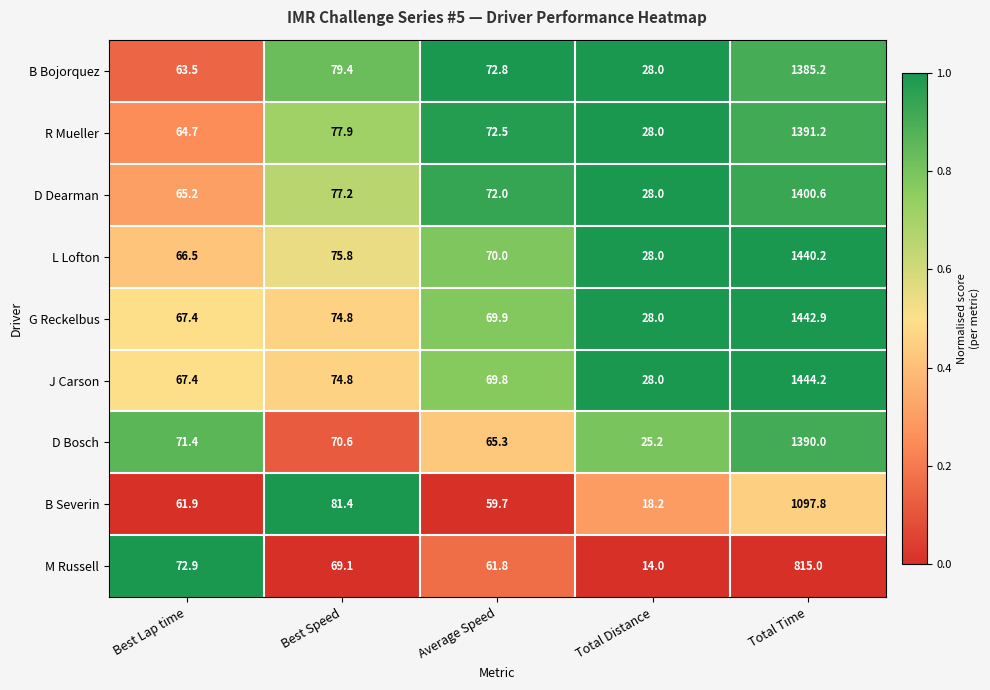

Which series has the largest total across all categories?

J Carson